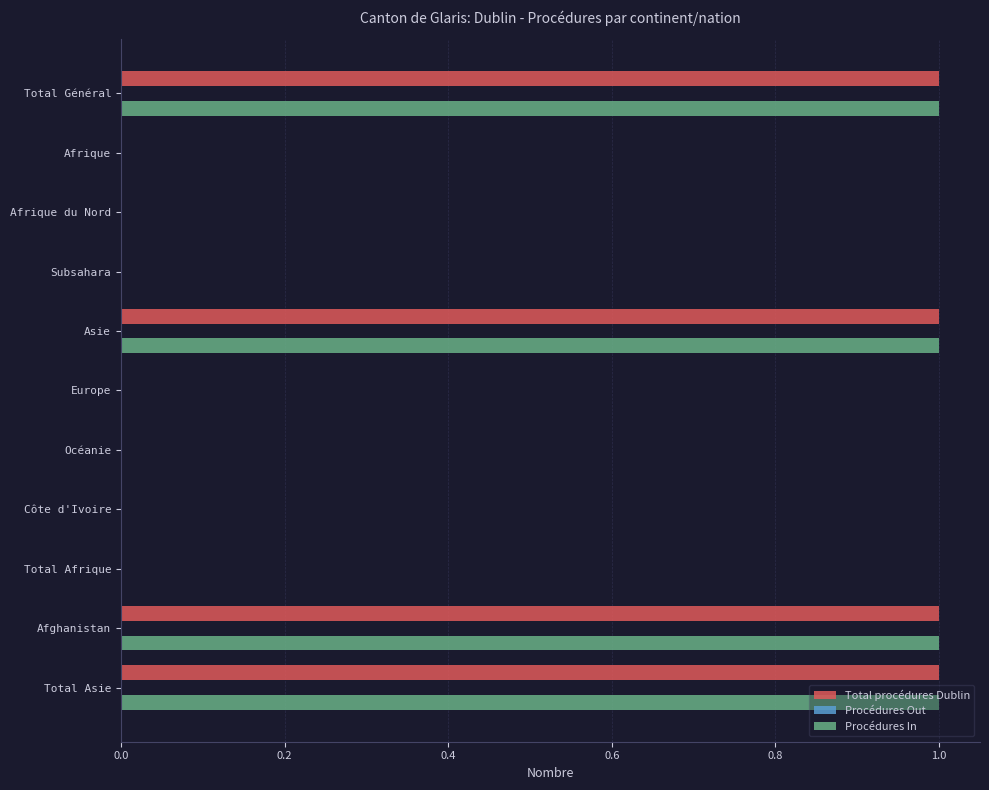

The Total procédures Dublin series shows 1 at Total Général. True or false?

True